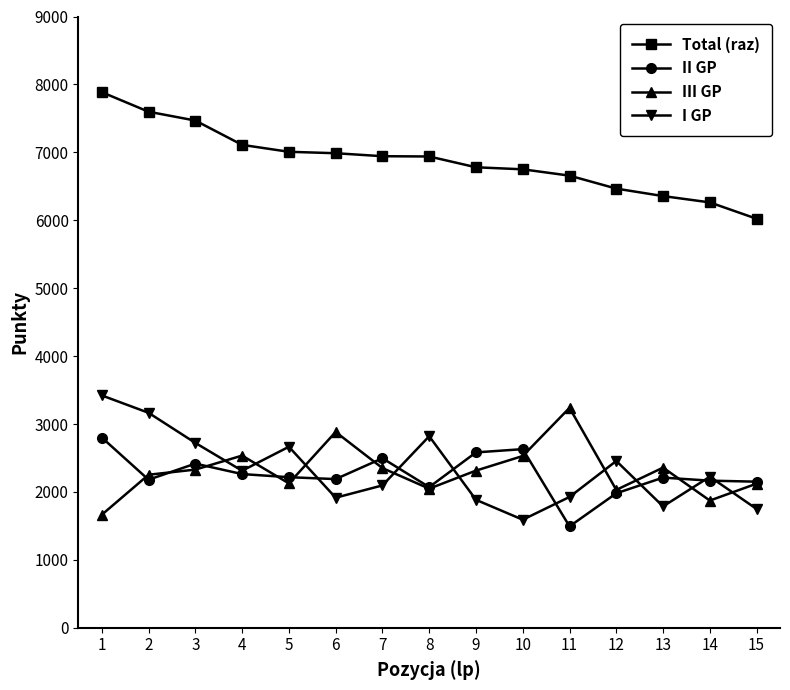

The value of III GP at 10 is 3979. True or false?

False